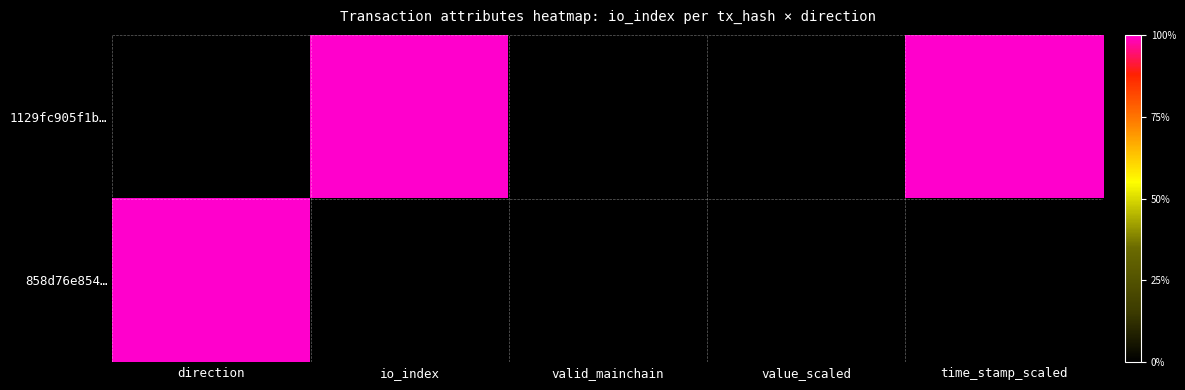

Reading left to right, extract all data points from this chart.

1129fc905f1b…: direction=0	io_index=1	valid_mainchain=0	value_scaled=0	time_stamp_scaled=1
858d76e854…: direction=1	io_index=0	valid_mainchain=0	value_scaled=0	time_stamp_scaled=0